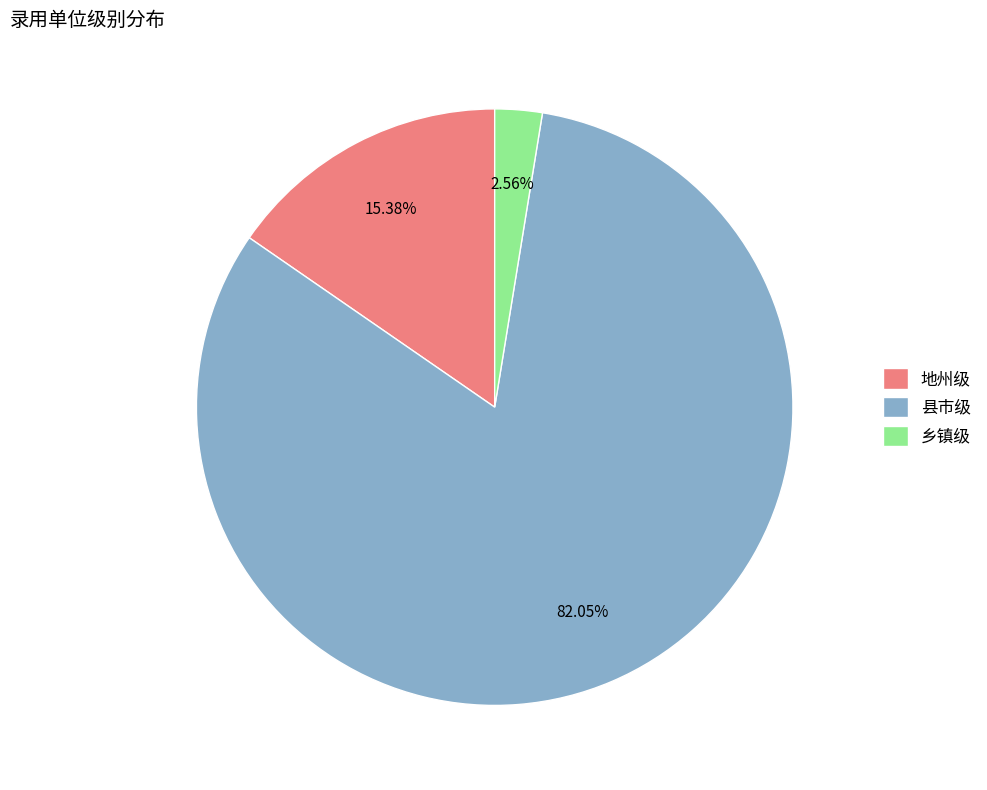

To the nearest percent, what is the average slice percentage?

33%